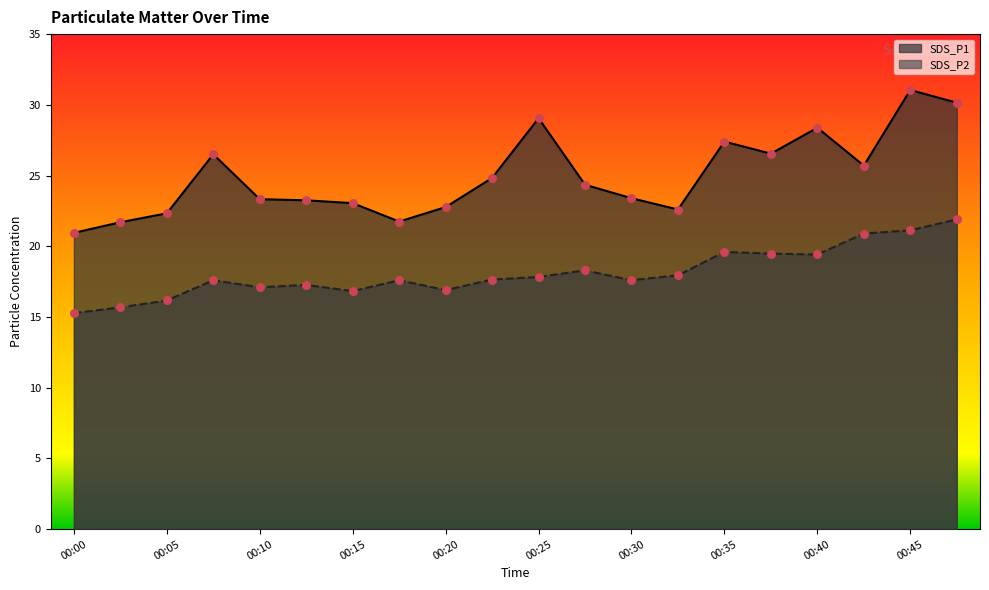

At which category is the sum across all series the highest?

00:45